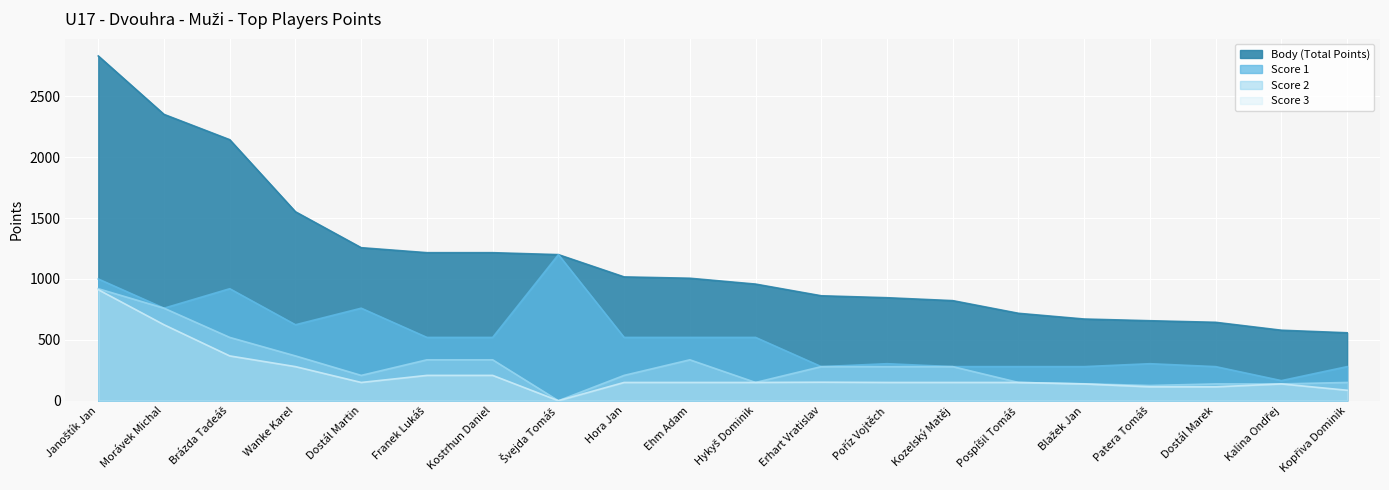

What is the approximate value of Score 3 at Poříz Vojtěch?

150